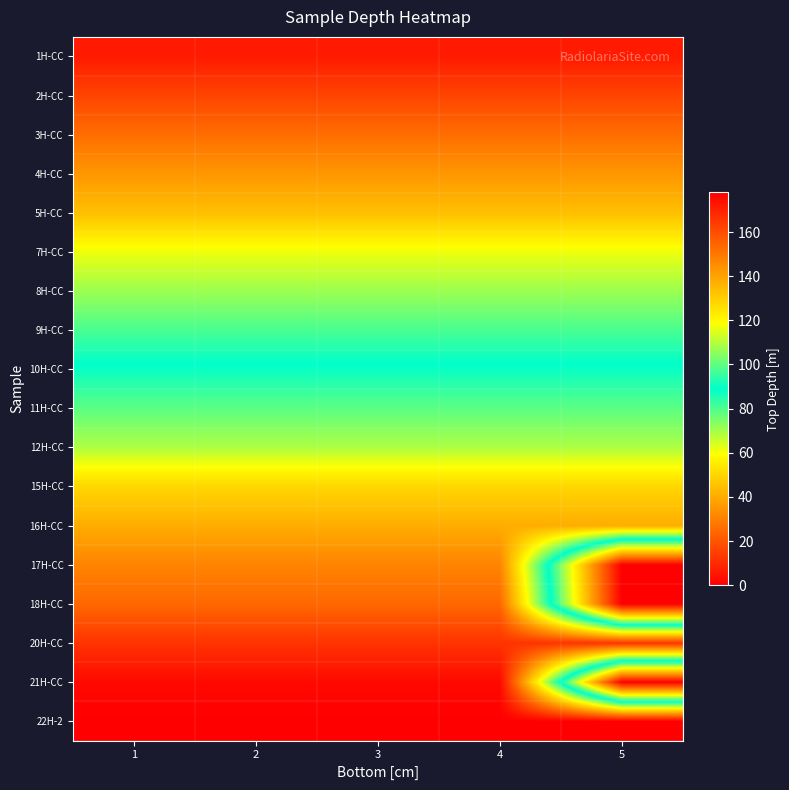

Reading right to left, what are all the values shown in this chart?

1H-CC: 5=6.3	4=6.3	3=6.3	2=6.3	1=6.3
2H-CC: 5=16.1	4=16.1	3=16.1	2=16.1	1=16.1
3H-CC: 5=25.8	4=25.8	3=25.8	2=25.8	1=25.8
4H-CC: 5=35.3	4=35.3	3=35.3	2=35.3	1=35.3
5H-CC: 5=44.8	4=44.8	3=44.8	2=44.8	1=44.8
7H-CC: 5=61.4	4=61.4	3=61.4	2=61.4	1=61.4
8H-CC: 5=71.0	4=71.0	3=71.0	2=71.0	1=71.0
9H-CC: 5=80.6	4=80.6	3=80.6	2=80.6	1=80.6
10H-CC: 5=90.2	4=90.2	3=90.2	2=90.2	1=90.2
11H-CC: 5=99.7	4=99.7	3=99.7	2=99.7	1=99.7
12H-CC: 5=109.1	4=109.1	3=109.1	2=109.1	1=109.1
15H-CC: 5=128.1	4=128.1	3=128.1	2=128.1	1=128.1
16H-CC: 5=137.6	4=137.6	3=137.6	2=137.6	1=137.6
17H-CC: 5=0.0	4=147.1	3=147.1	2=147.1	1=147.1
18H-CC: 5=0.0	4=153.7	3=153.7	2=153.7	1=153.7
20H-CC: 5=165.9	4=165.9	3=165.9	2=165.9	1=165.9
21H-CC: 5=0.0	4=175.8	3=175.8	2=175.8	1=175.8
22H-2: 5=178.0	4=178.0	3=178.0	2=178.0	1=178.0